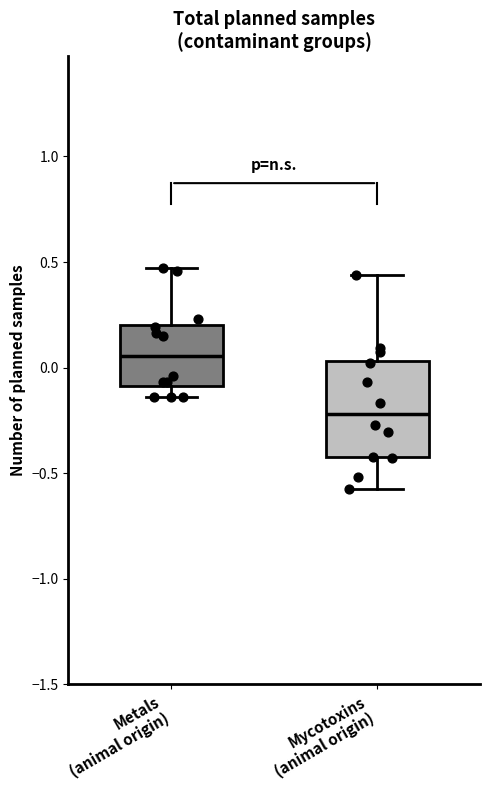

Which box has the highest median line?

Metals (animal origin)